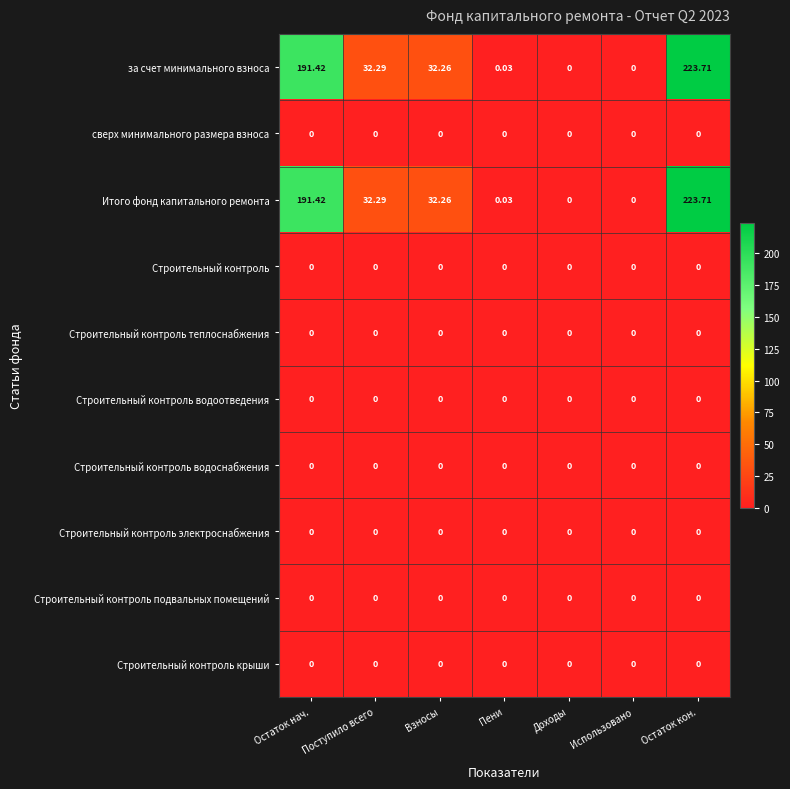

At which category is the sum across all series the highest?

Остаток кон.